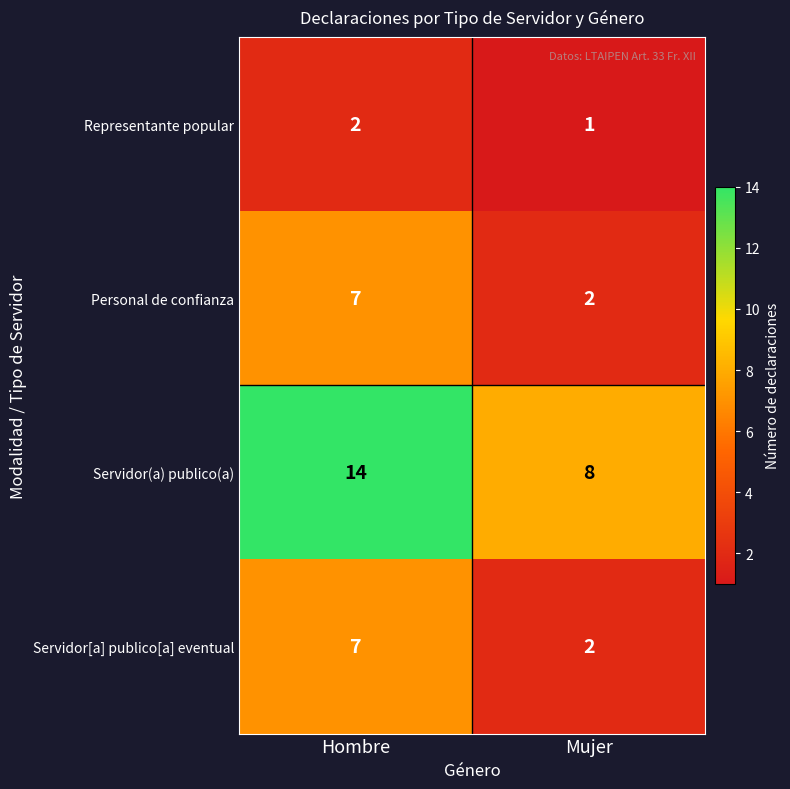

What is the highest value of the Personal de confianza series?

7